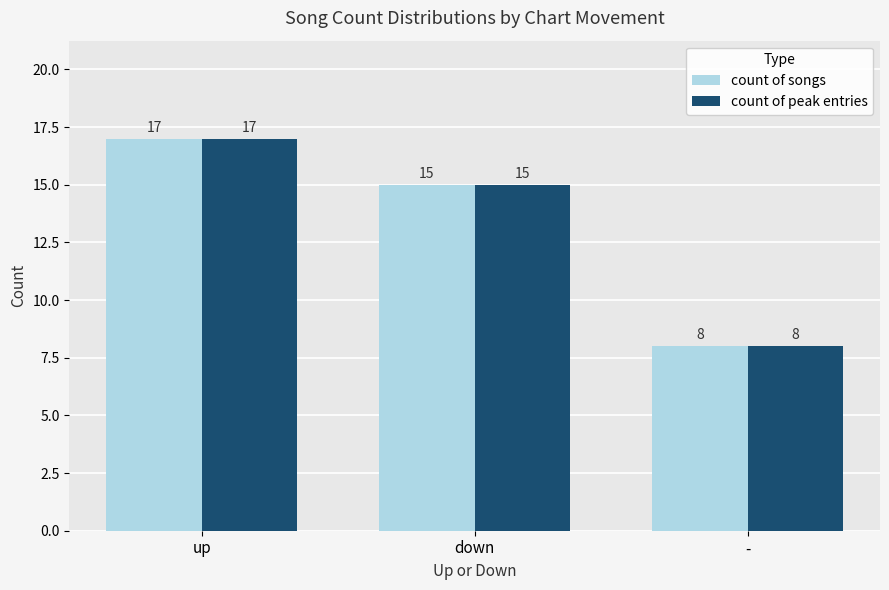

What is the total value across all series at up?

34